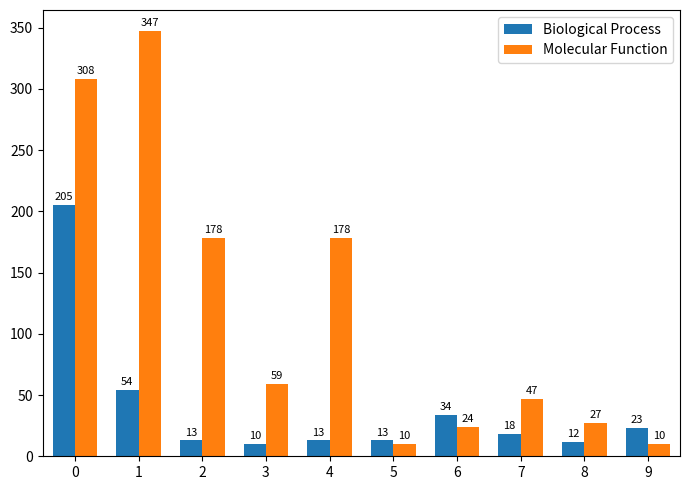

The Biological Process series shows 6 at 7. True or false?

False